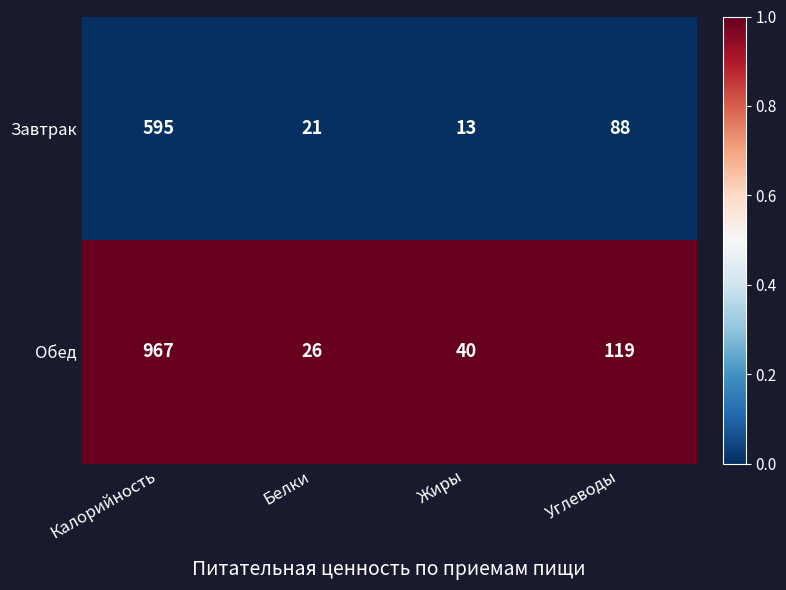

Is the value of Завтрак at Калорийность greater than the value of Обед at Жиры?

Yes